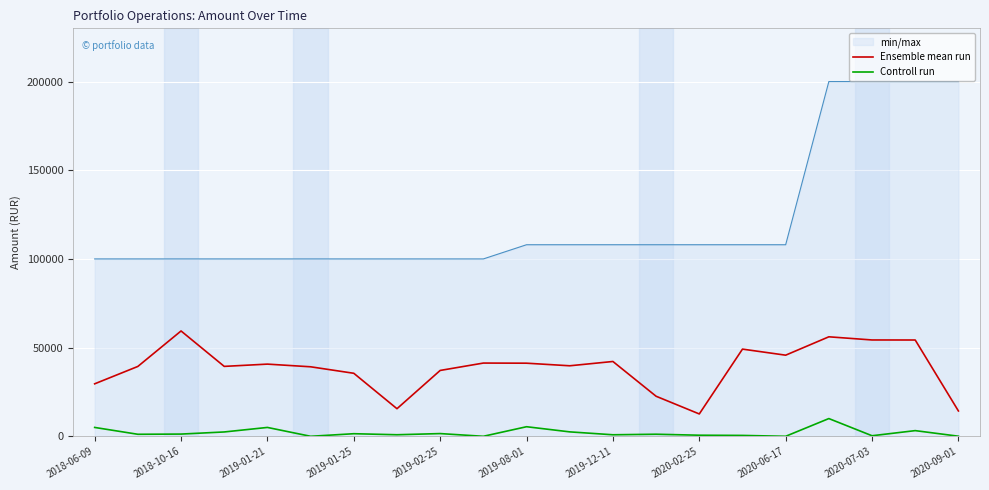

Which series has the largest total across all categories?

min/max